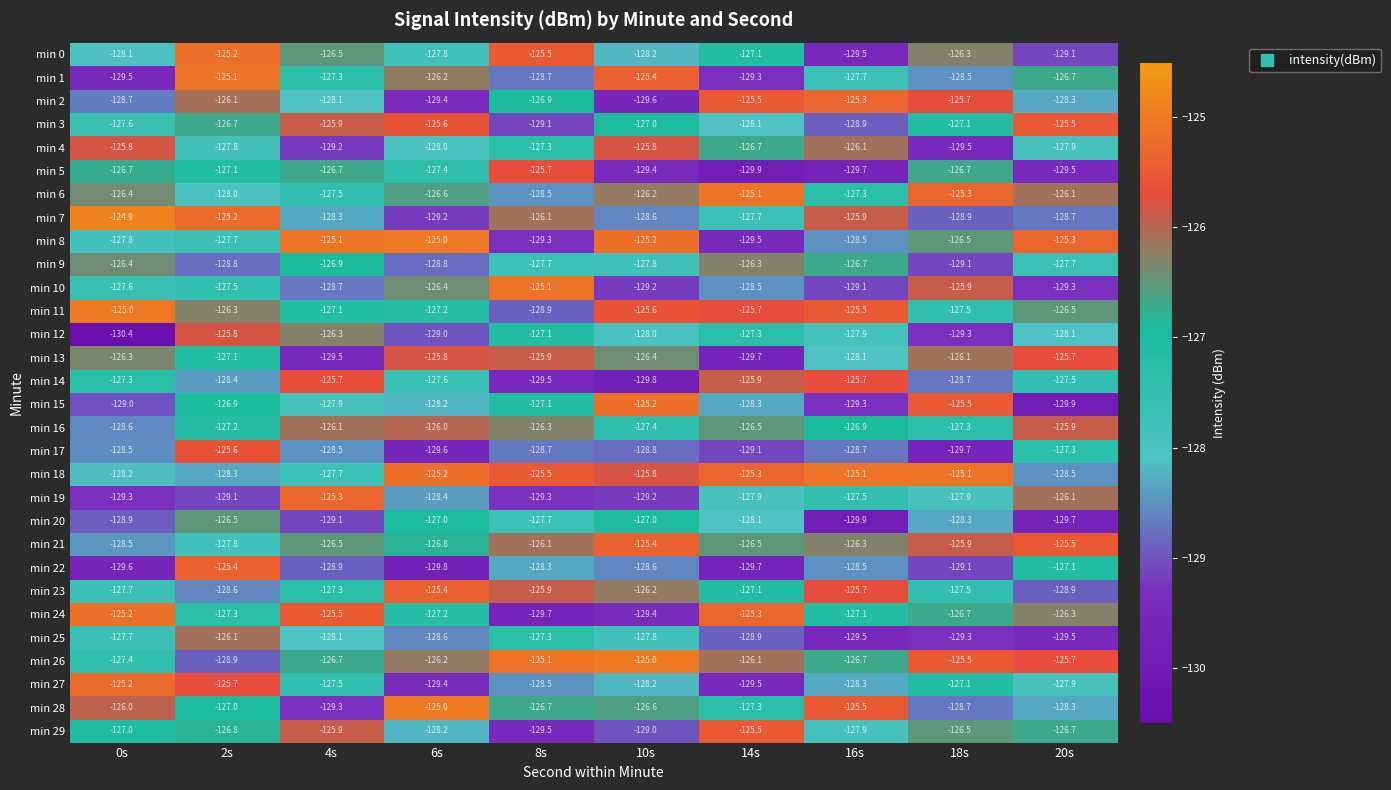

At which category does the chart reach its minimum across all series?

0s